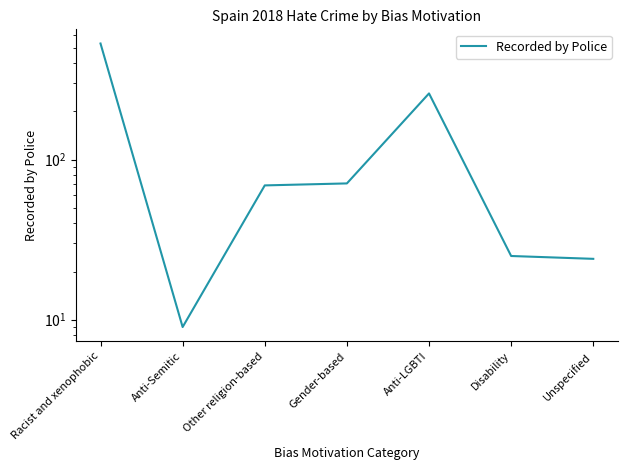

What is the change in value from Gender-based to Unspecified?

-47